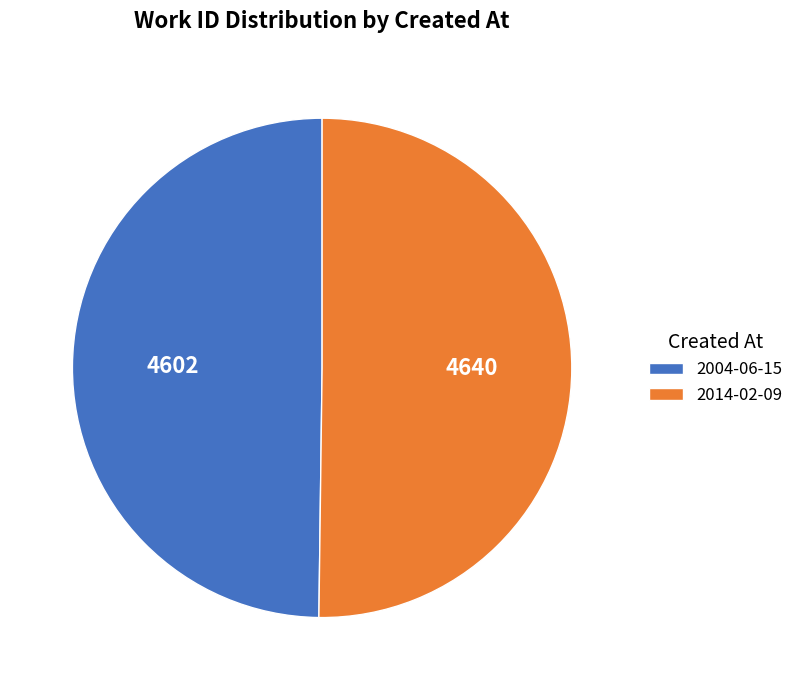

Is the sum of 2014-02-09 and 2004-06-15 greater than half?

Yes